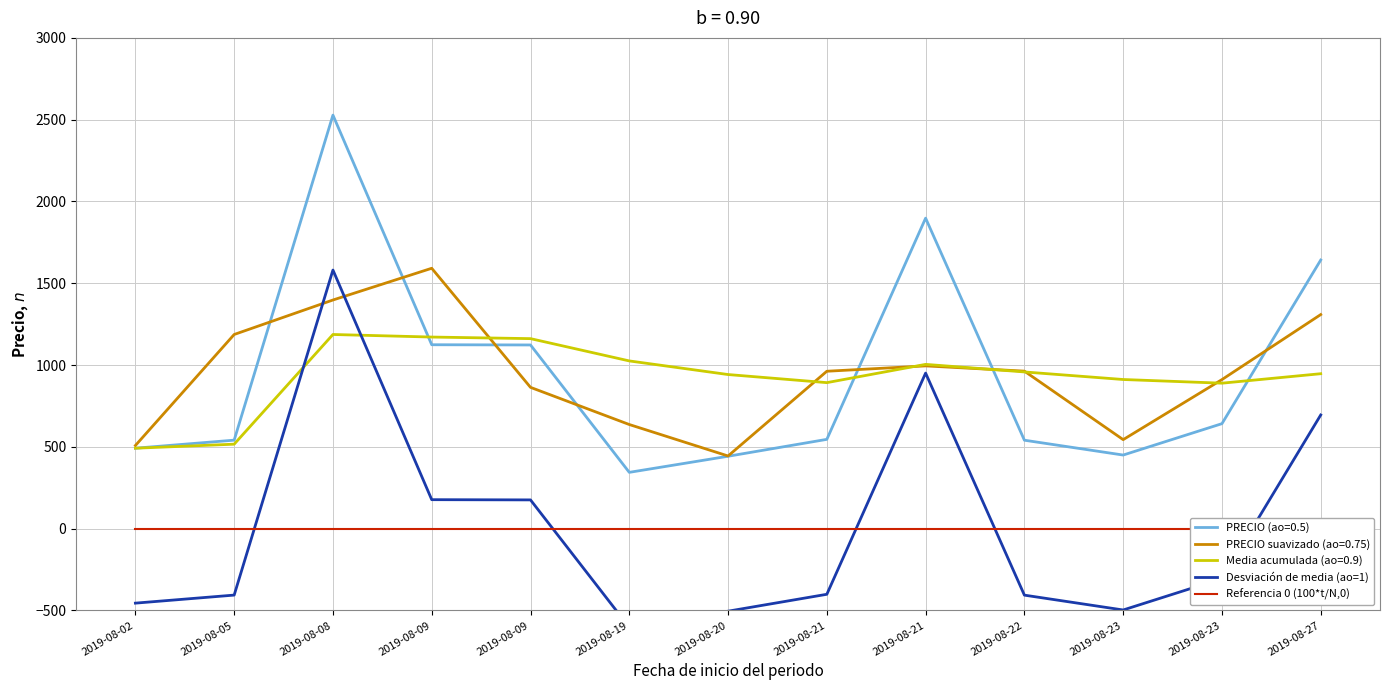

Rank the categories by Referencia 0 (100*t/N,0) value from highest to lowest.

2019-08-02, 2019-08-05, 2019-08-08, 2019-08-09, 2019-08-09, 2019-08-19, 2019-08-20, 2019-08-21, 2019-08-21, 2019-08-22, 2019-08-23, 2019-08-23, 2019-08-27